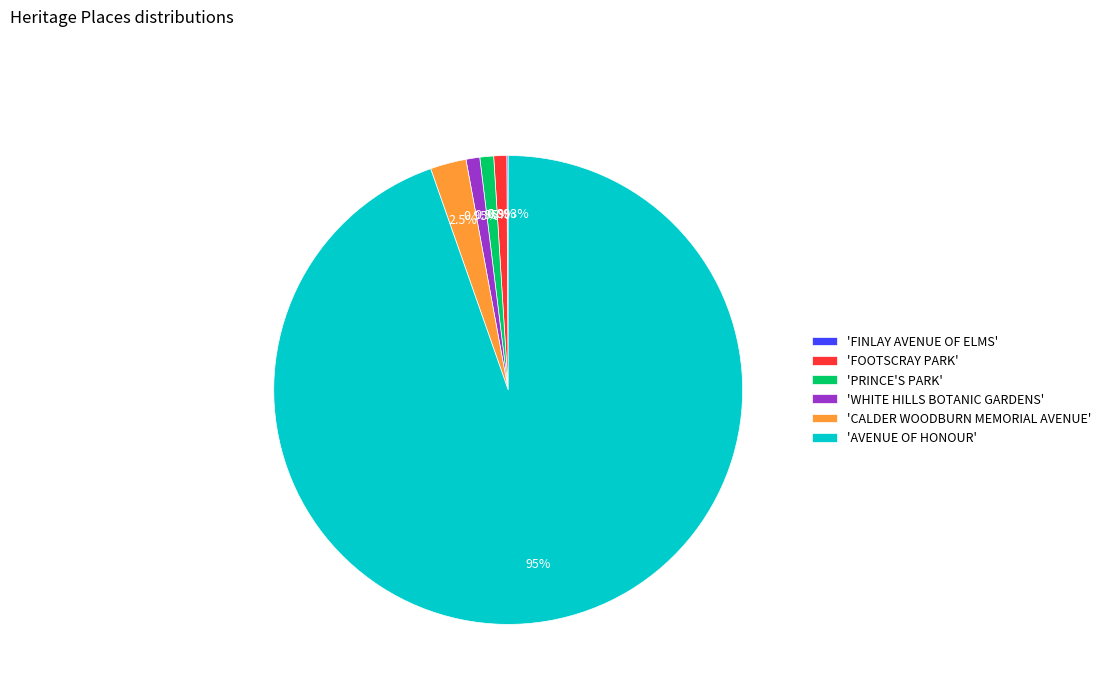

Do 'AVENUE OF HONOUR' and 'WHITE HILLS BOTANIC GARDENS' together represent more than half of the pie?

Yes